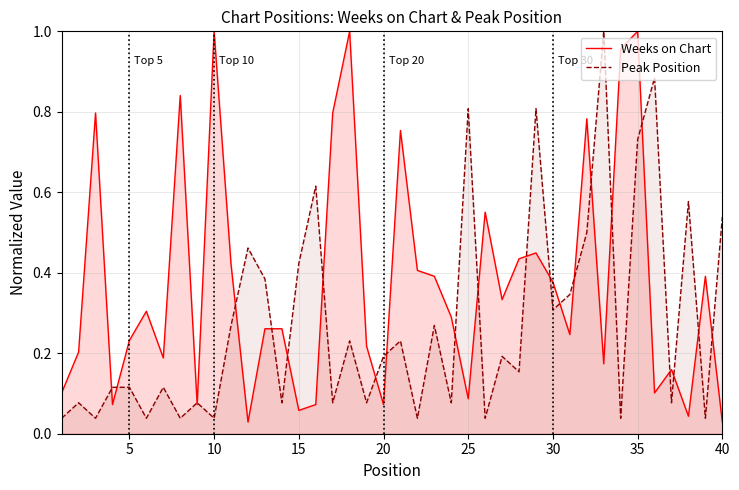

List the series in order of their overall mean, highest first.

Weeks on Chart, Peak Position